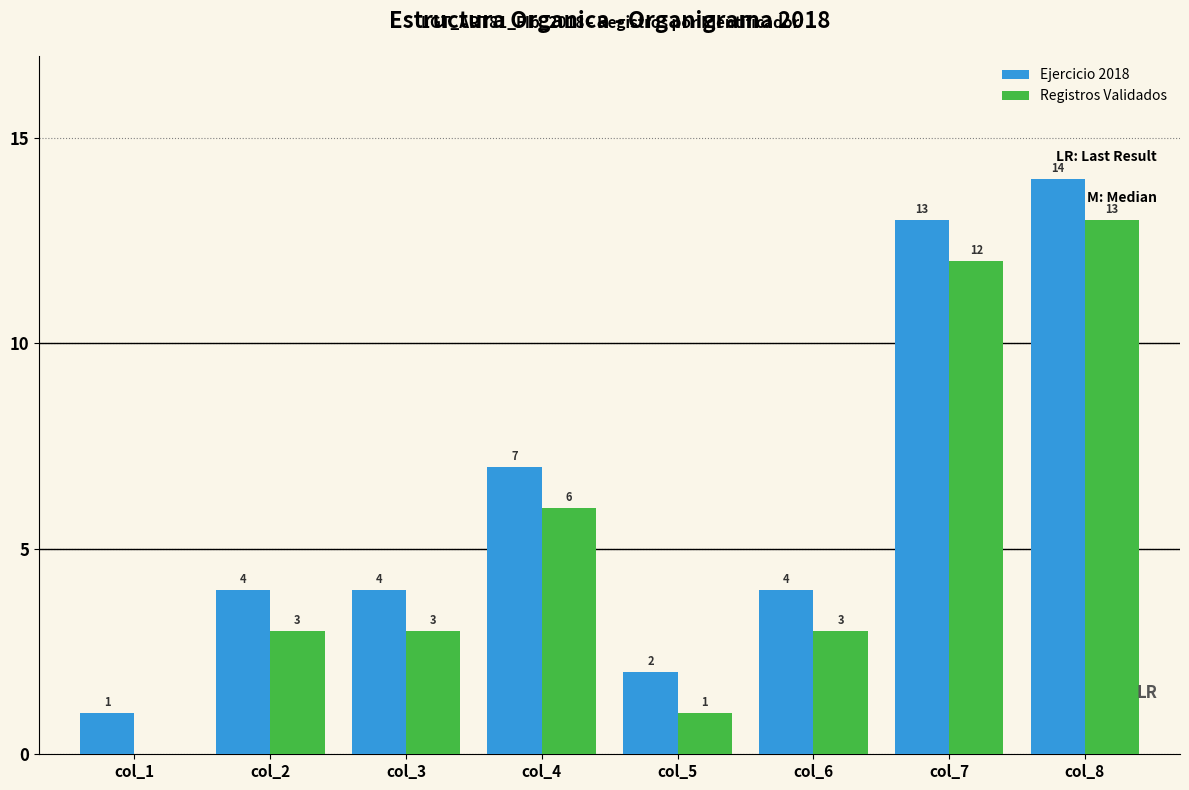

Is it true that Ejercicio 2018 equals 4 at col_3?

True